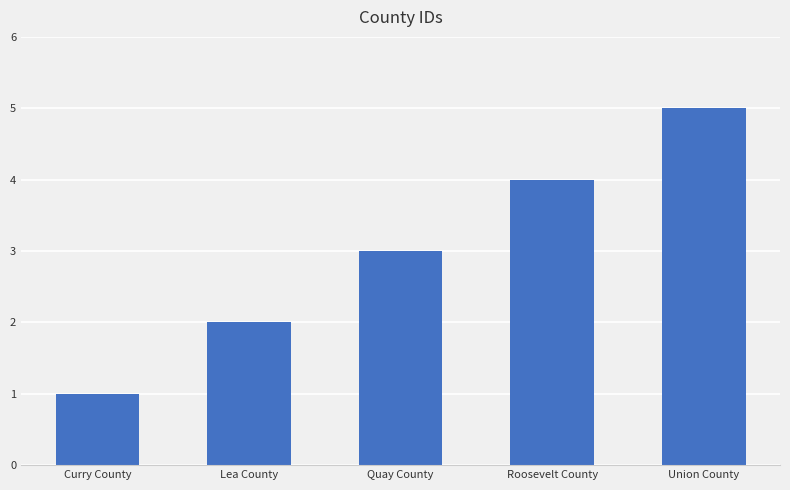

What is the ratio of the value at Curry County to the value at Quay County?

0.3